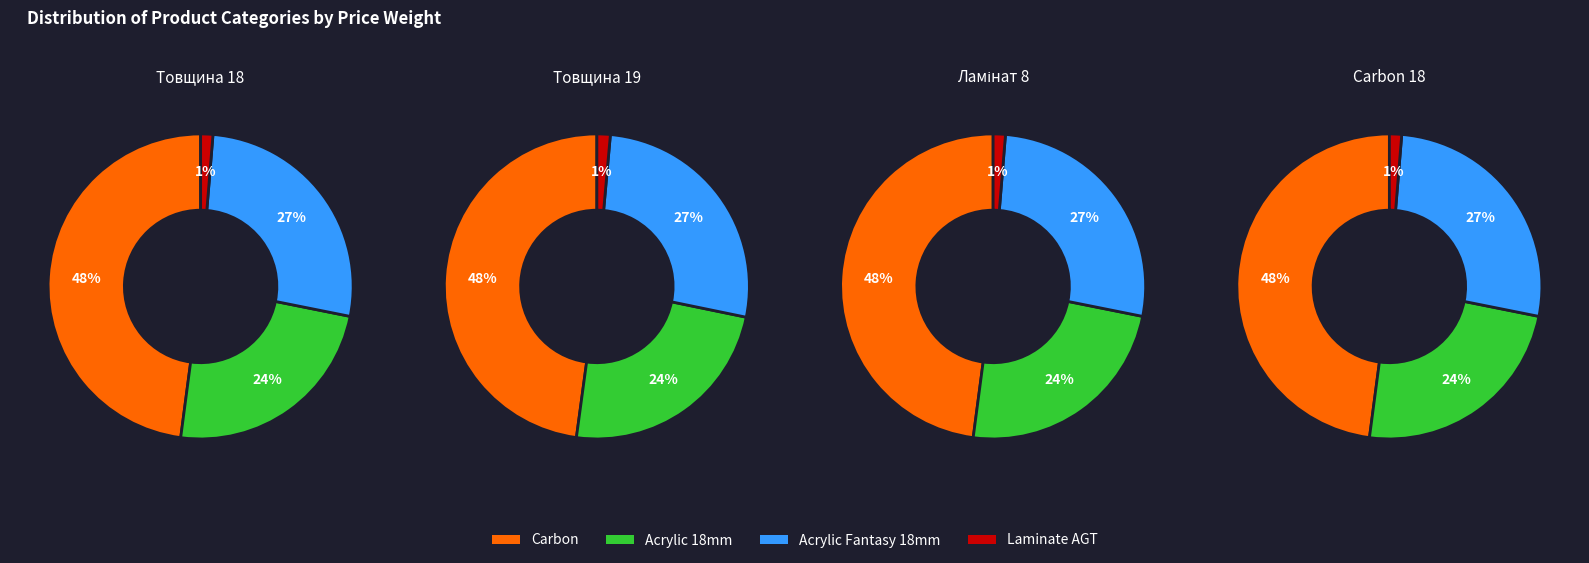

Count the number of slices in the pie.

4